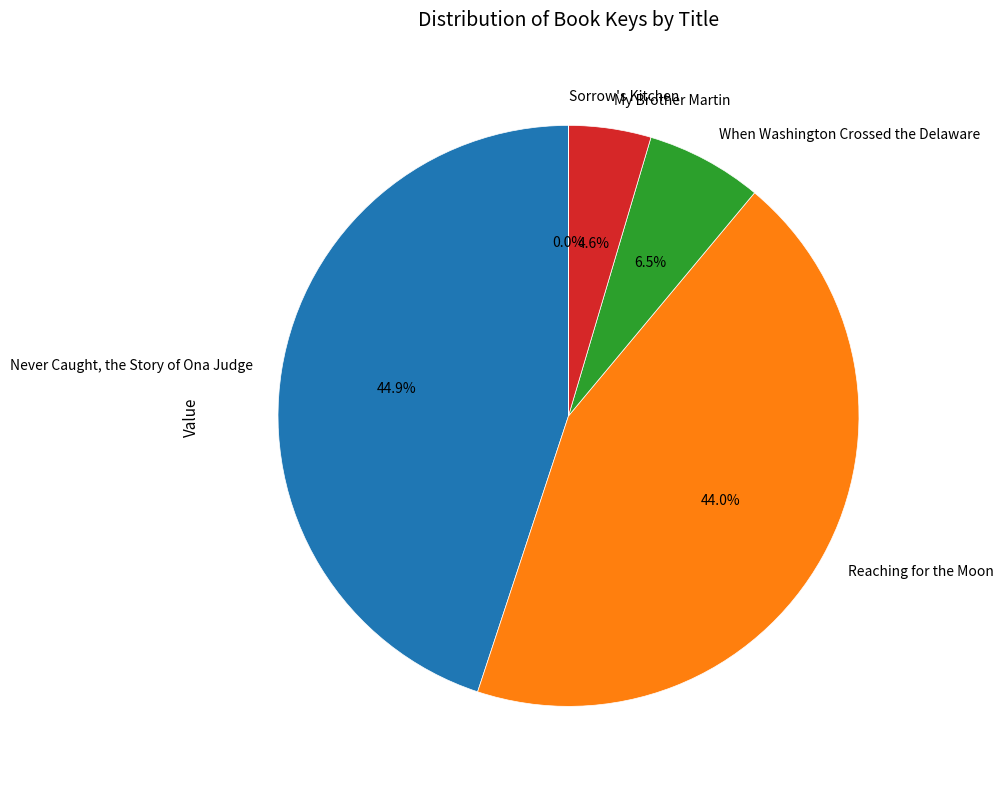

Is there a majority slice in this chart?

No